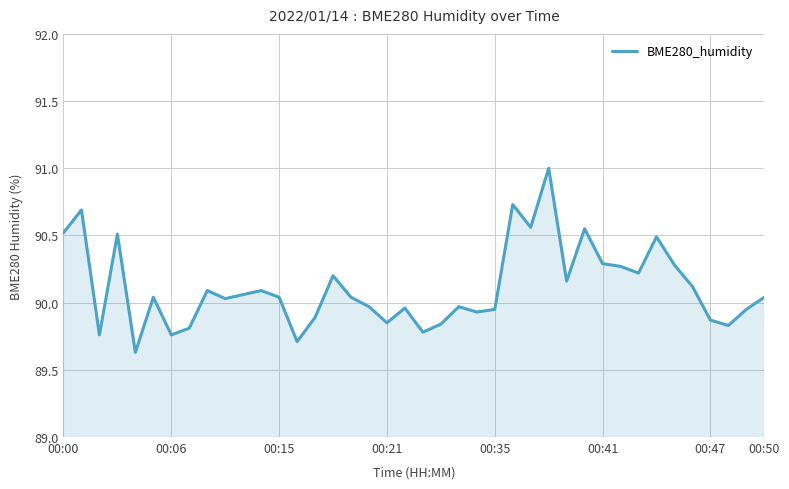

What is the difference between the maximum and minimum values?

1.4